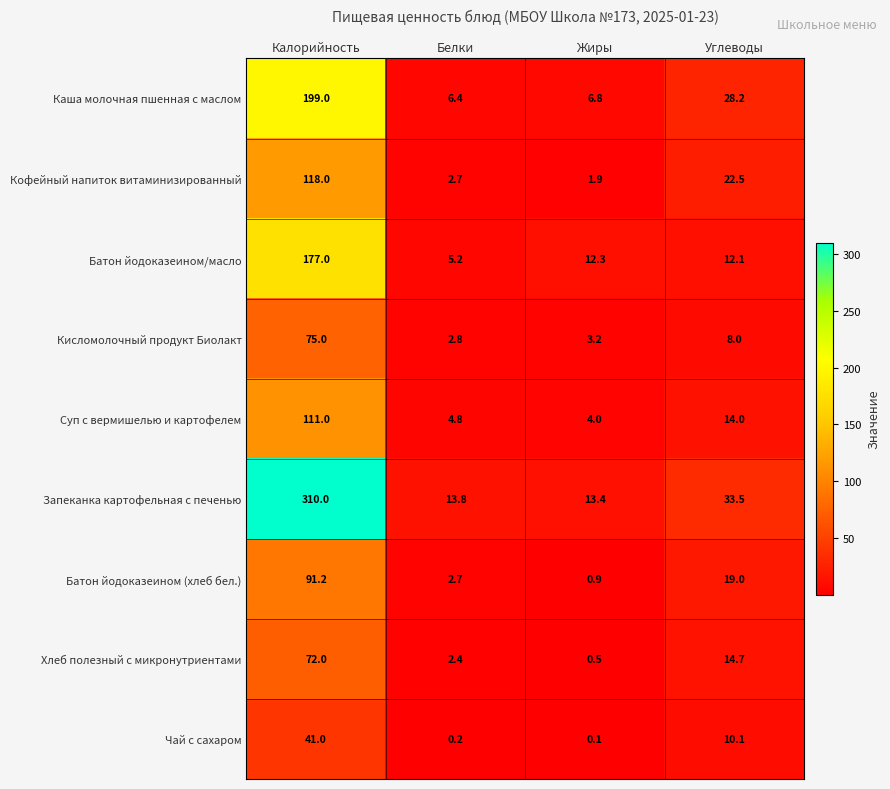

What is the total value across all series at Углеводы?

162.1